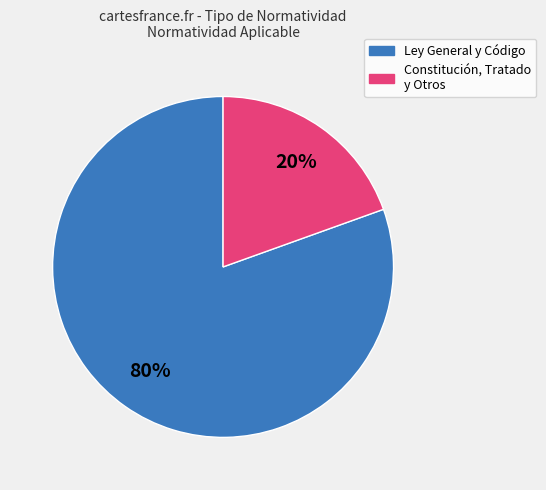

What is the largest slice in the pie chart?

Ley General y Código